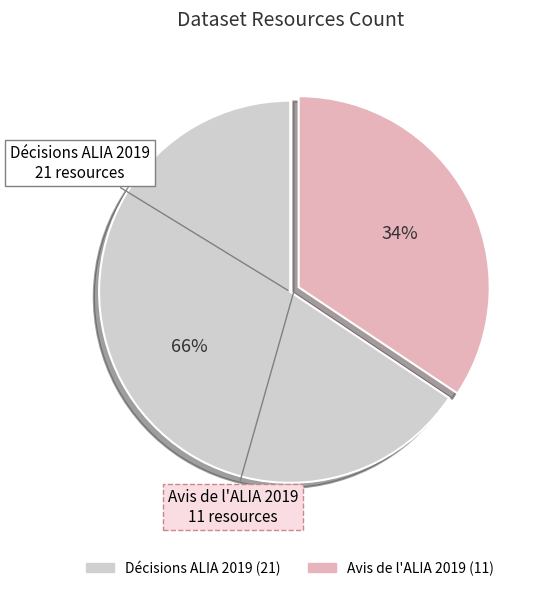

To the nearest percent, what is the average slice percentage?

50%